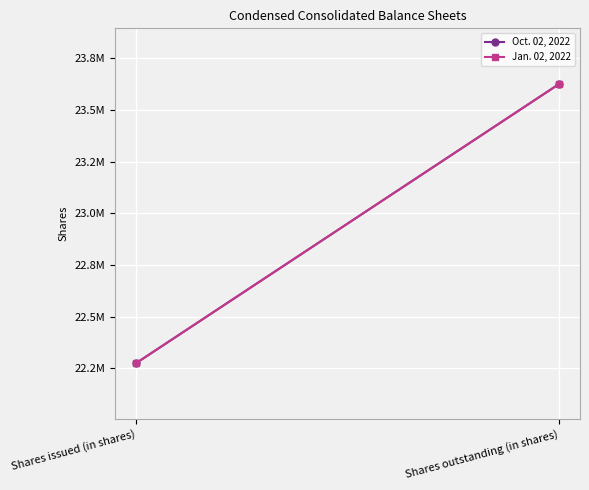

Which series has the widest spread of values?

Oct. 02, 2022